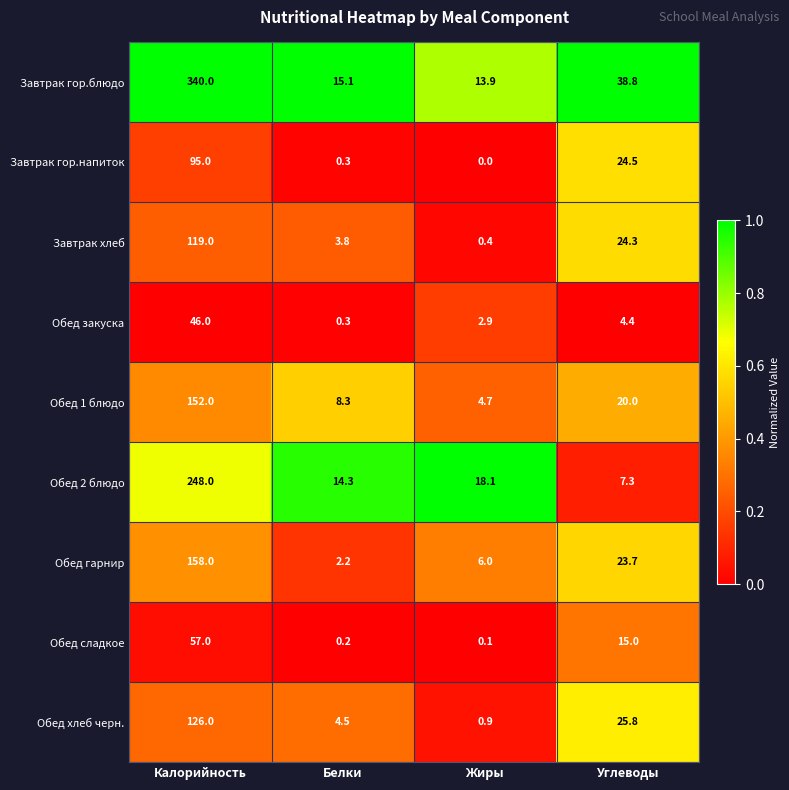

Is it true that Обед закуска equals 1.3 at Жиры?

False